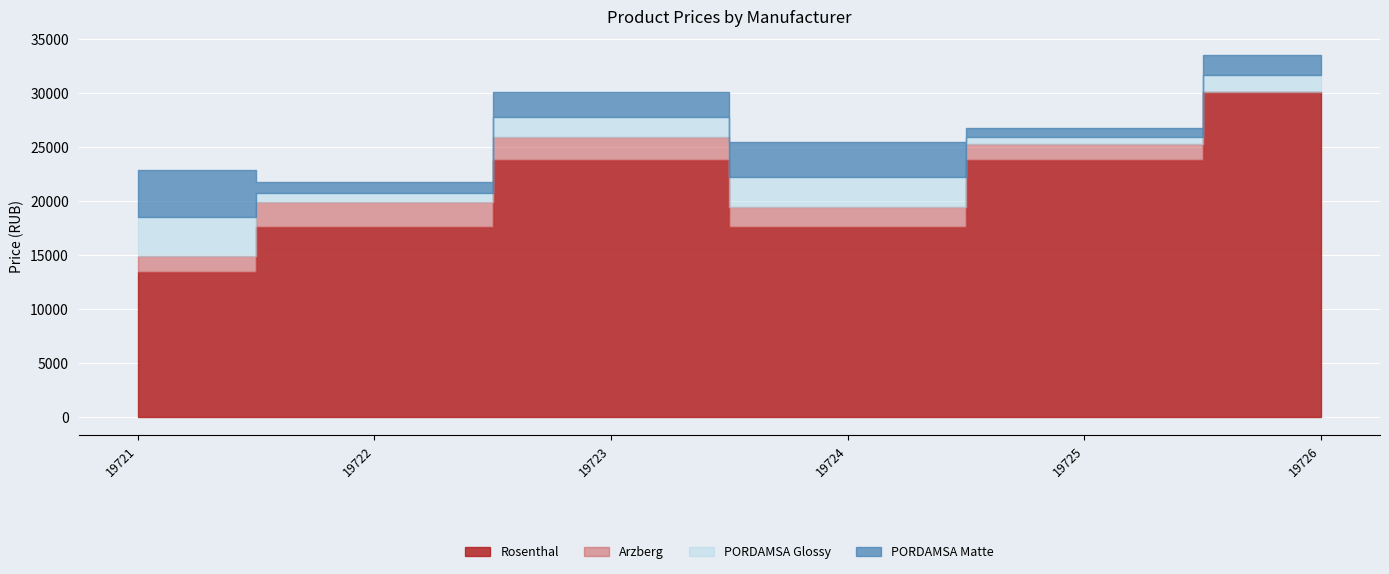

At which category is the sum across all series the highest?

19726